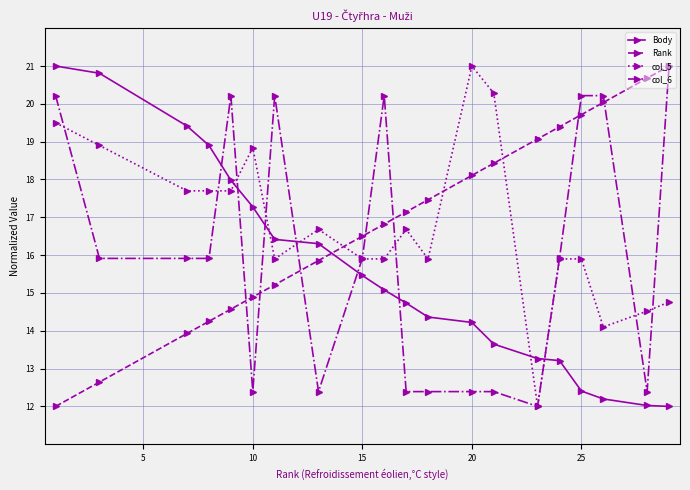

How many intersections are there between Rank and Body?

1